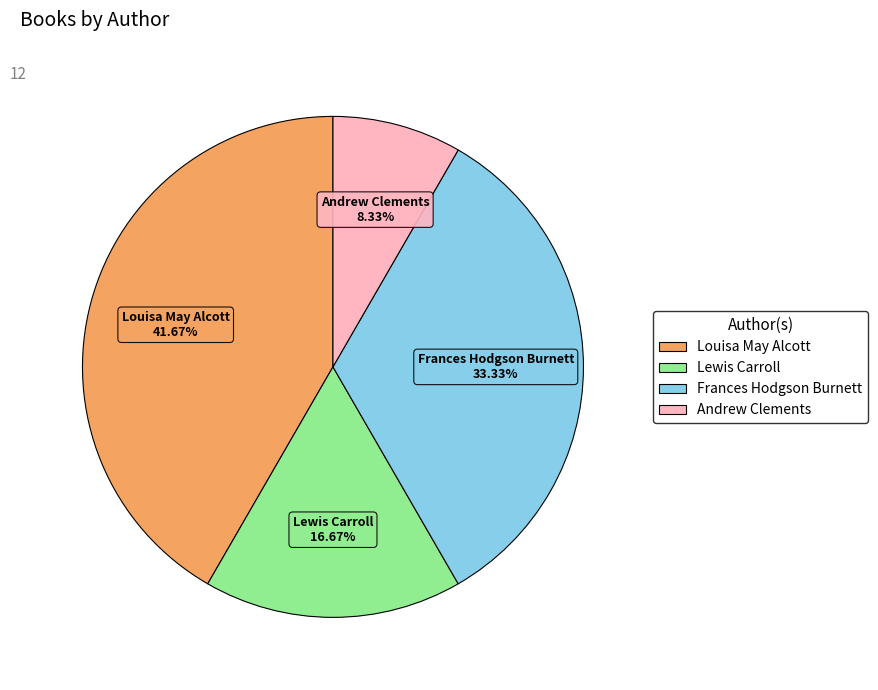

How many segments does this pie chart have?

4